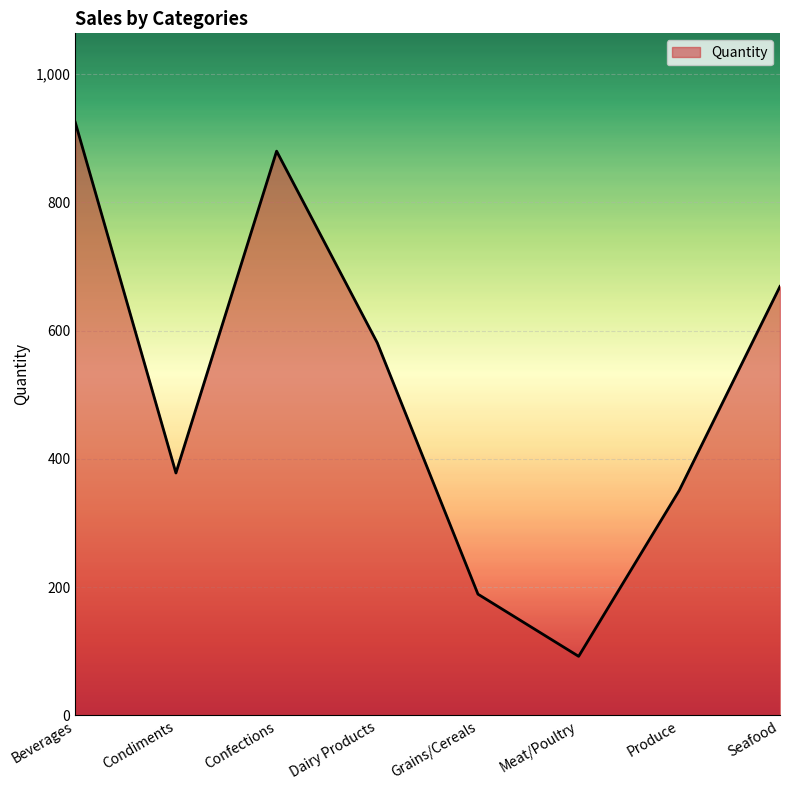

Does the chart display data point markers on the line(s)?

No